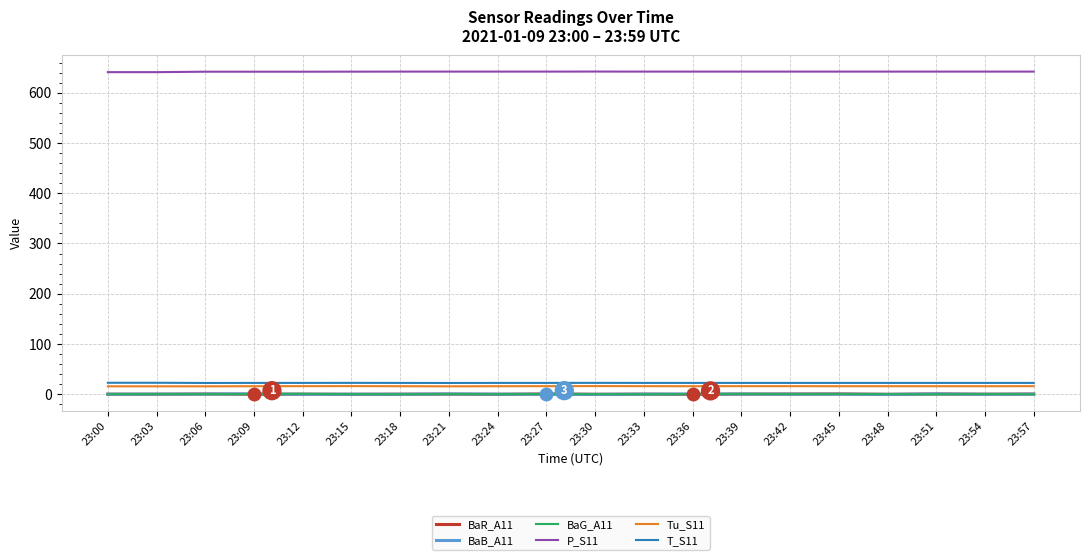

True or false: Tu_S11 and P_S11 intersect in this chart.

False